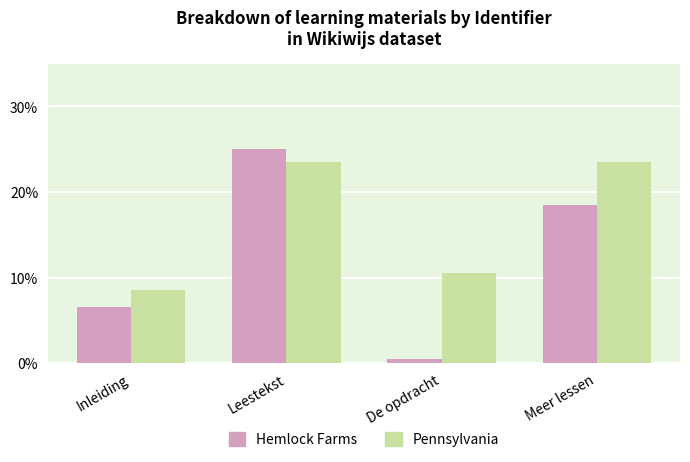

Which series has the largest range (max minus min)?

Hemlock Farms